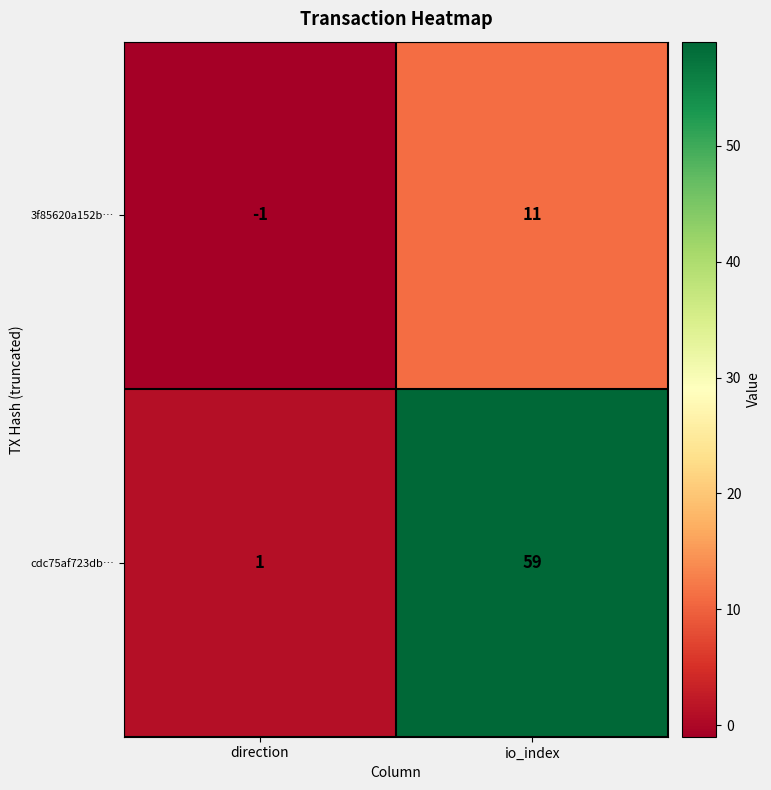

Which series has the widest spread of values?

cdc75af723db…